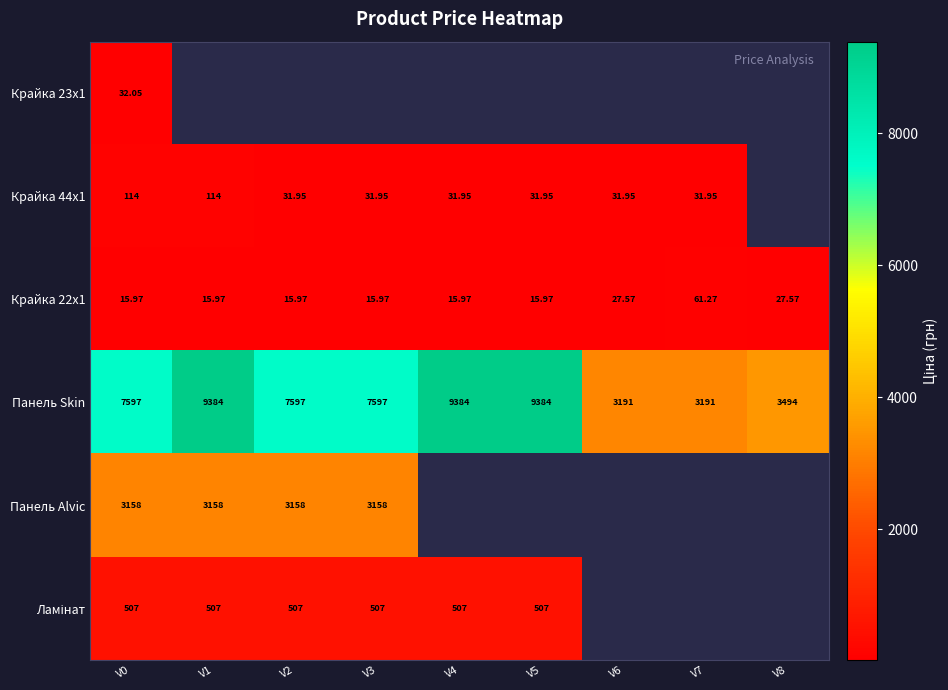

Between V0 and V3, which is larger?

V3